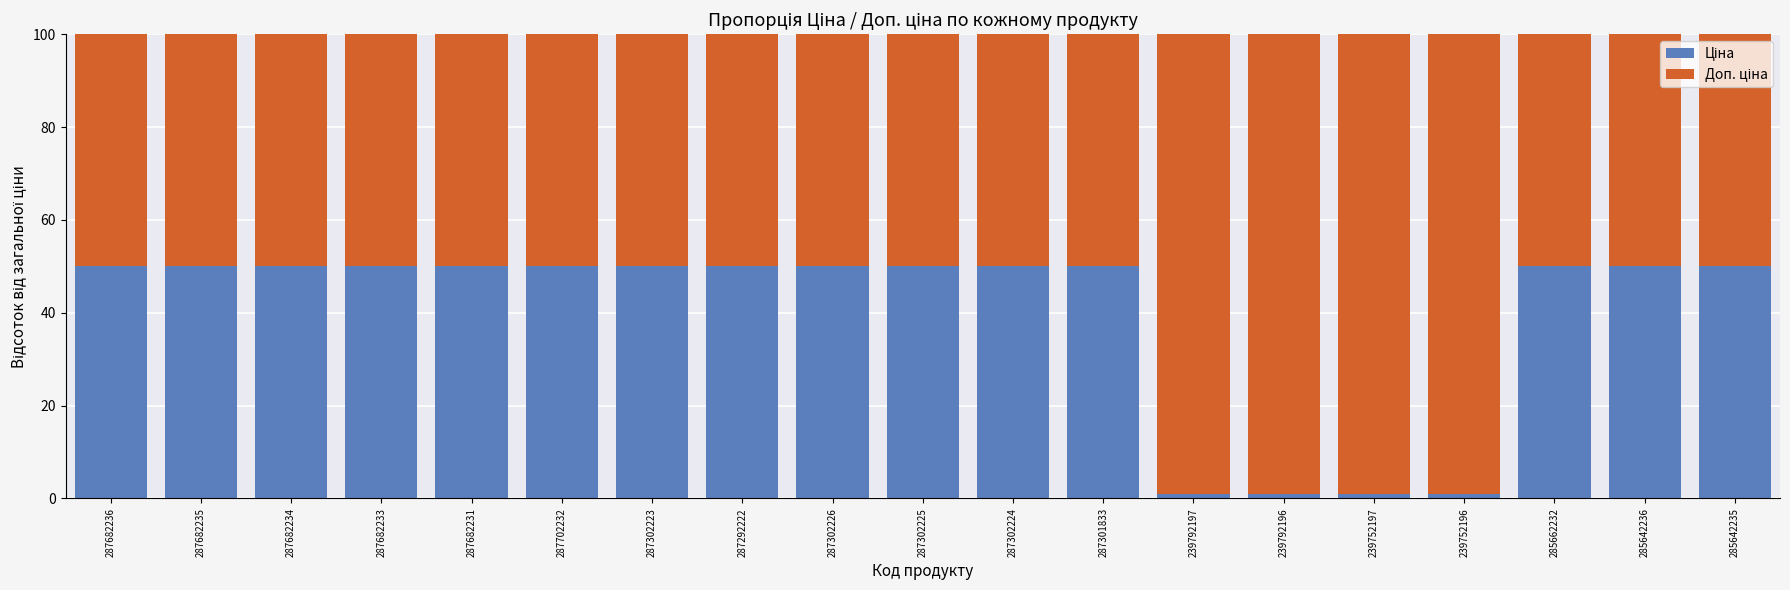

How many bars are there in total?

19